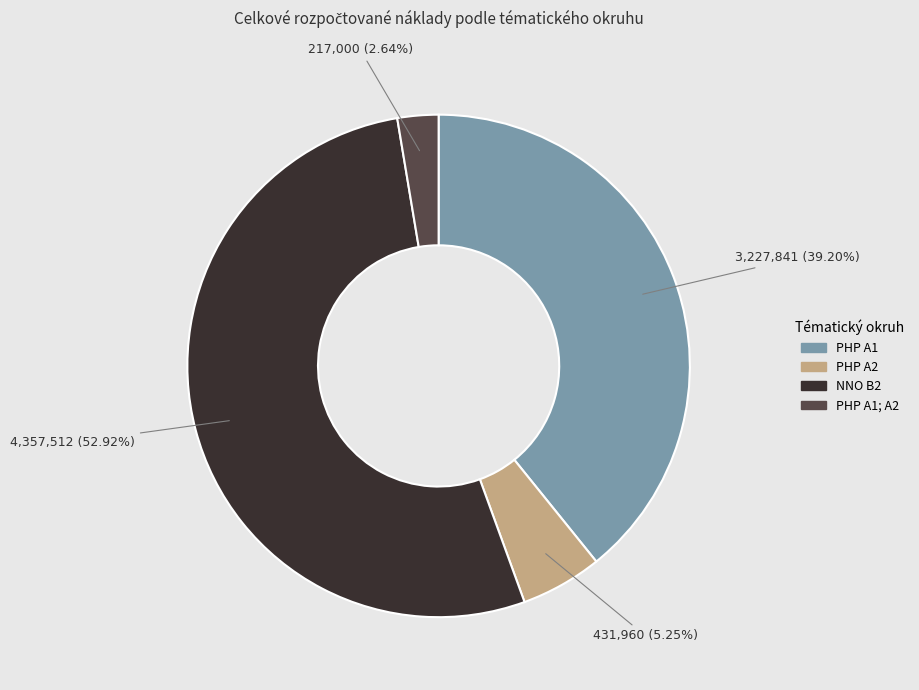

To the nearest percent, what is the average slice percentage?

25%